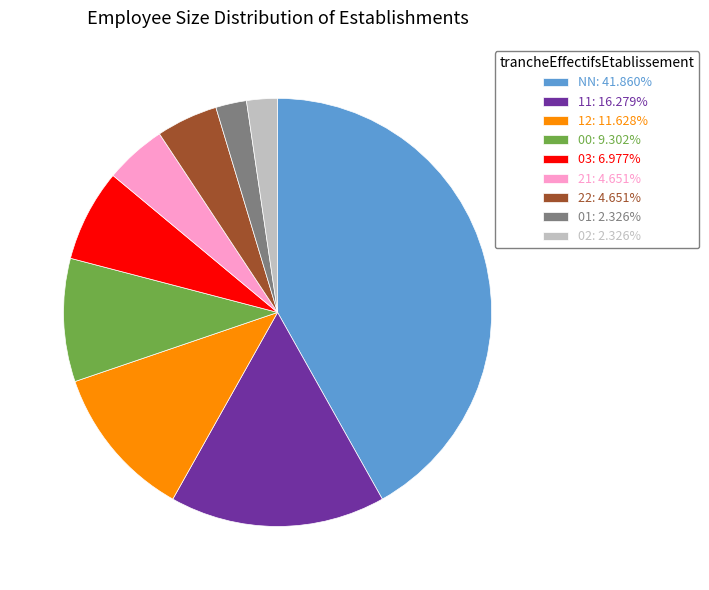

Combined, do 00: 9.302% and 02: 2.326% account for over 50%?

No